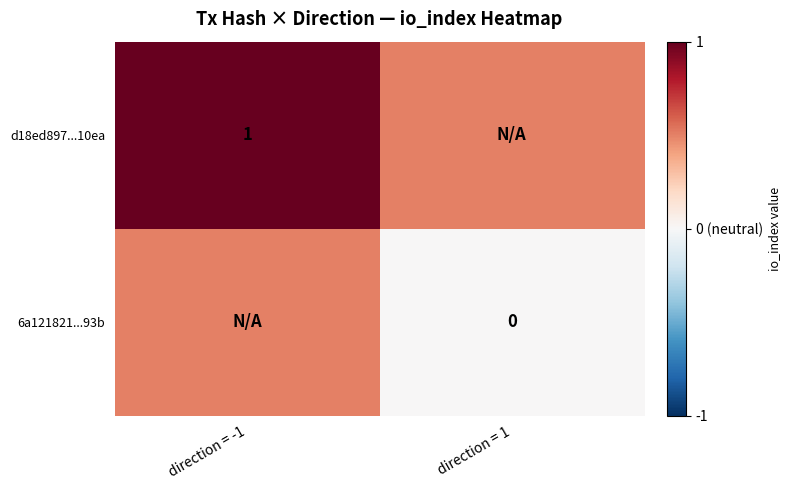

The d18ed897...10ea series shows 0.5 at direction = -1. True or false?

False